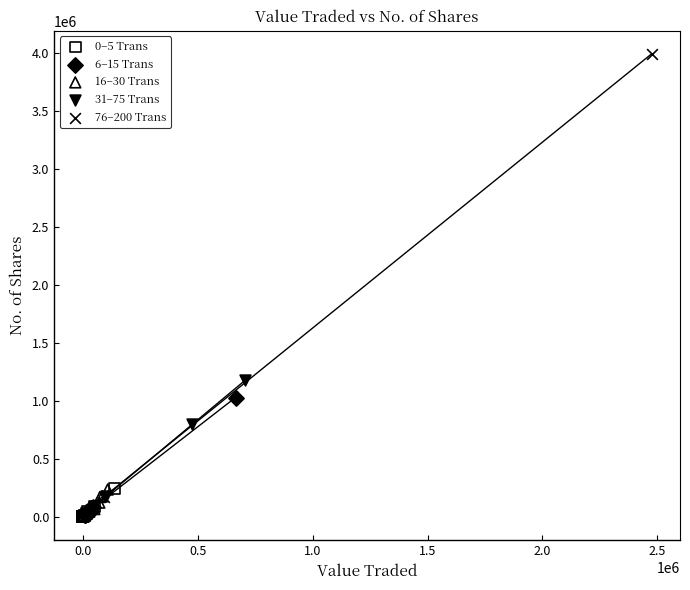

Which series has the largest Y range (max minus min)?

76–200 Trans